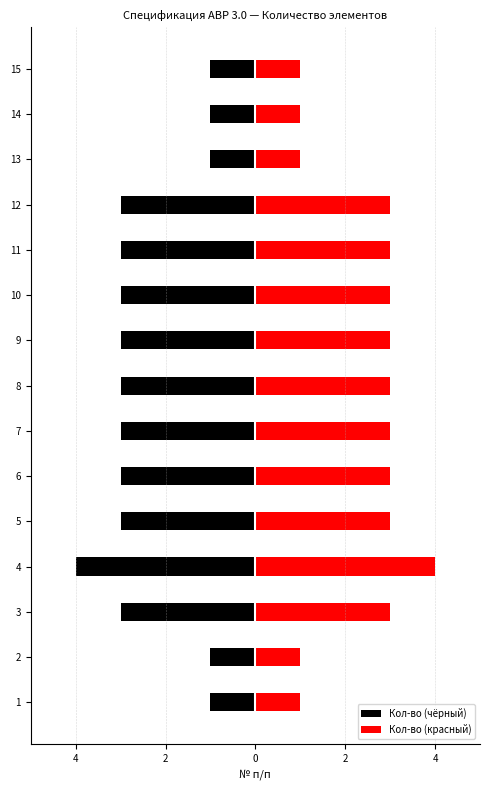

Which series has the widest spread of values?

Кол-во (чёрный)